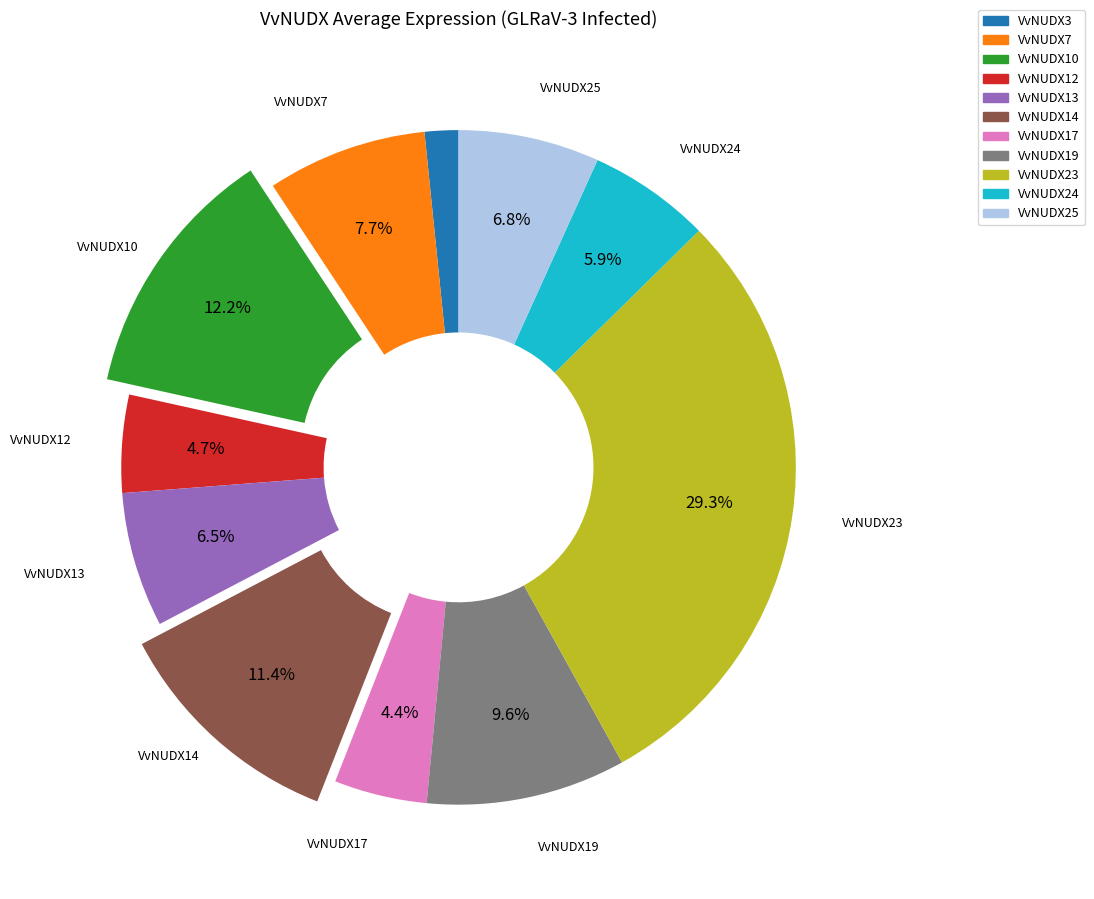

Is there any slice that represents more than half of the pie?

No